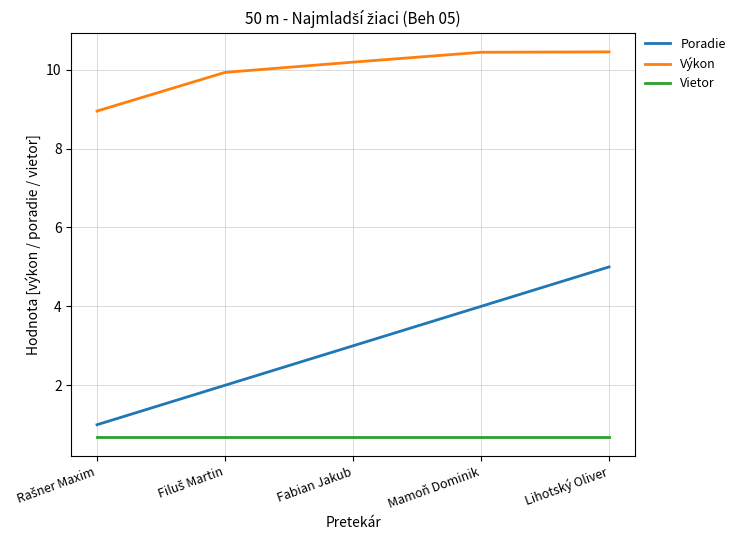

True or false: Poradie and Vietor cross at least once.

False